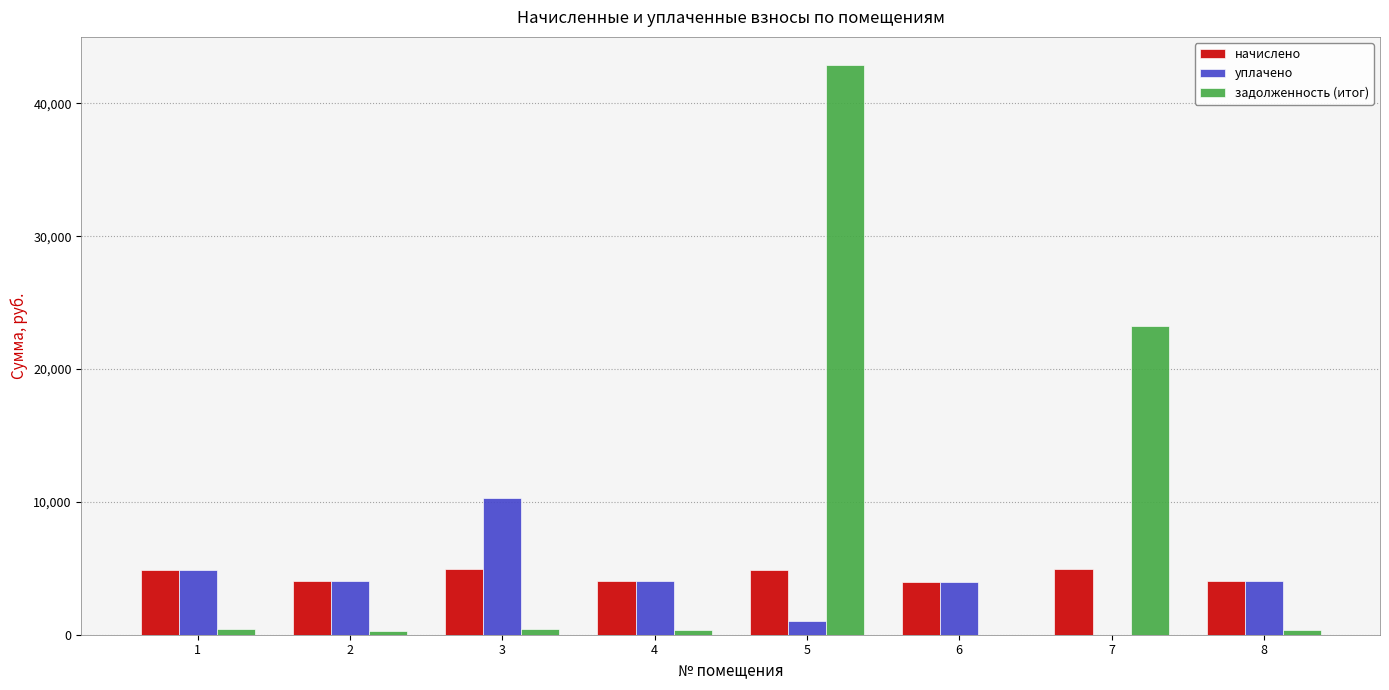

At which label does уплачено first exceed 4057?

1